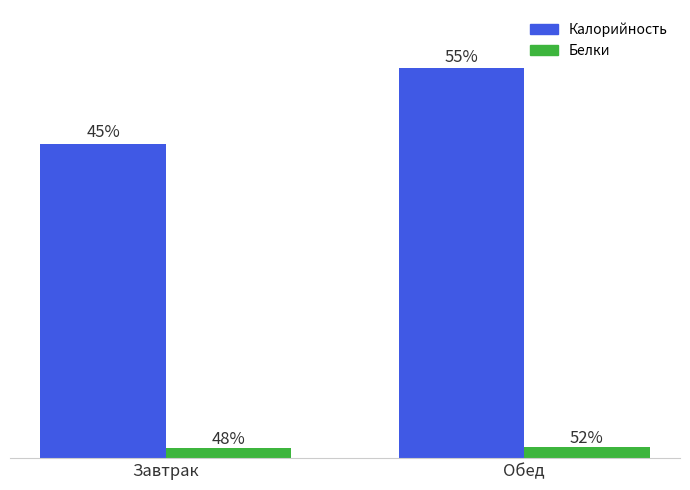

Are the bars horizontal?

No